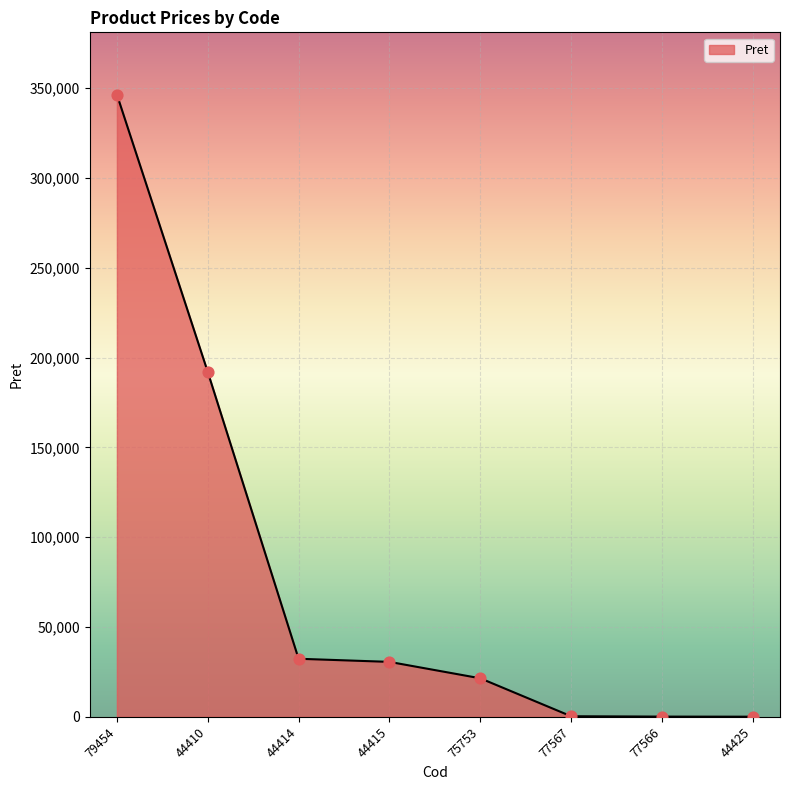

What is the change in value from 44410 to 77567?

-191705.0